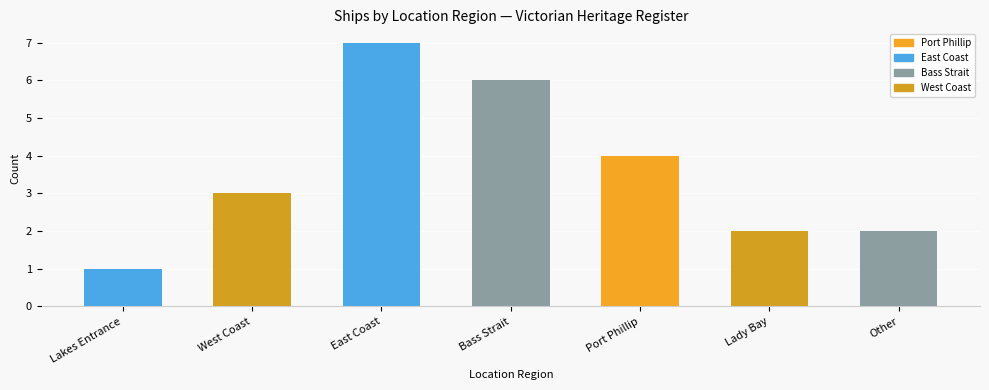

True or false: the data shows 2 at Other.

True